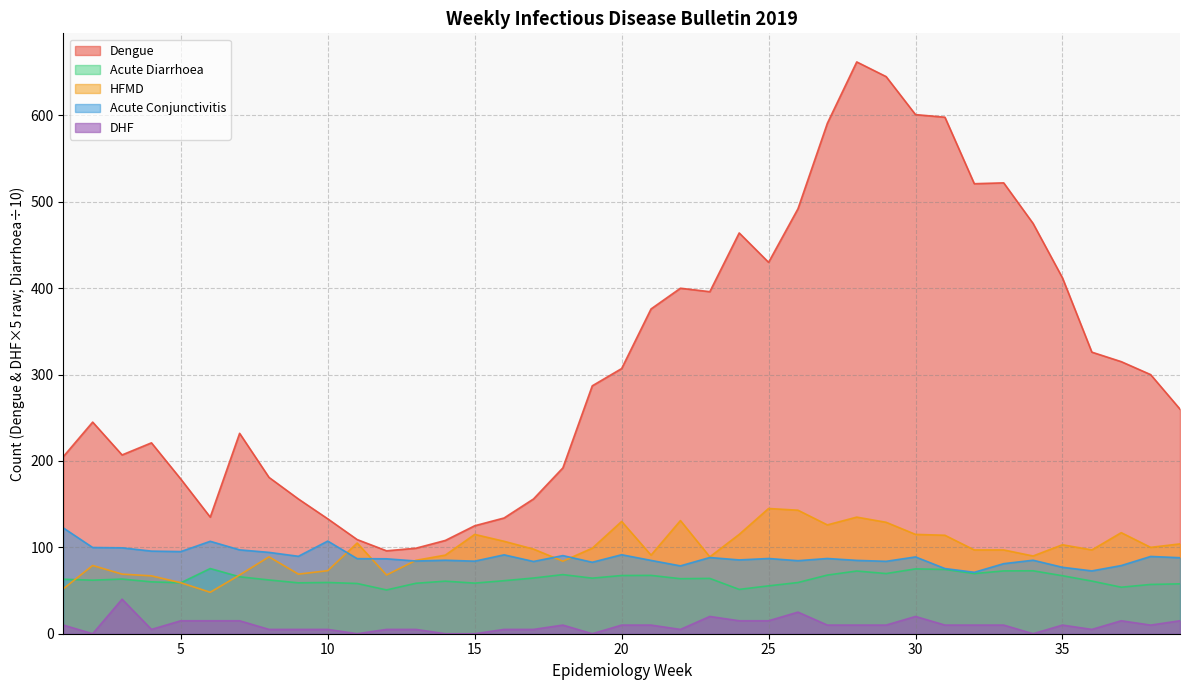

True or false: Acute Diarrhoea and DHF cross at least once.

False